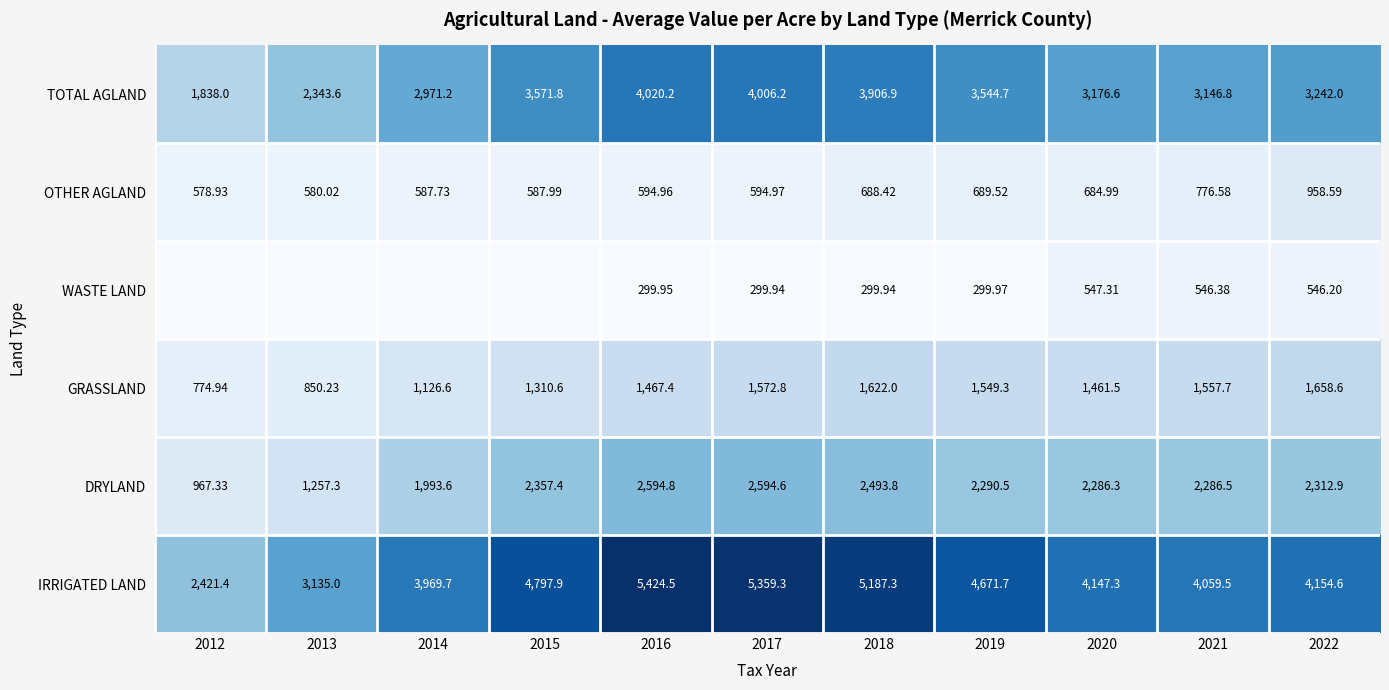

Is the value of IRRIGATED LAND at 2016 greater than the value of OTHER AGLAND at 2014?

Yes